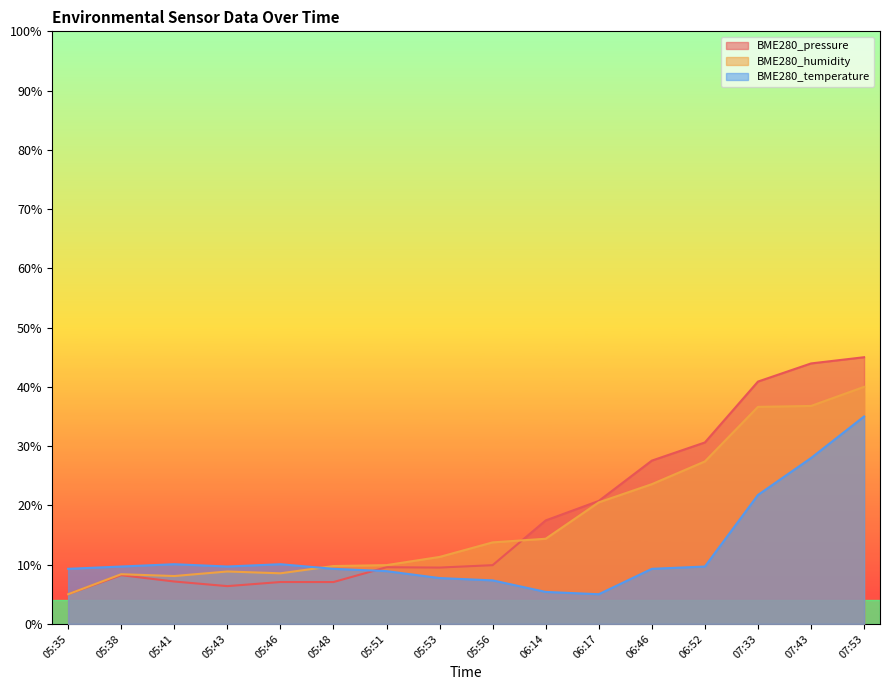

Which series ends up on top after the final intersection of BME280_pressure and BME280_temperature?

BME280_pressure